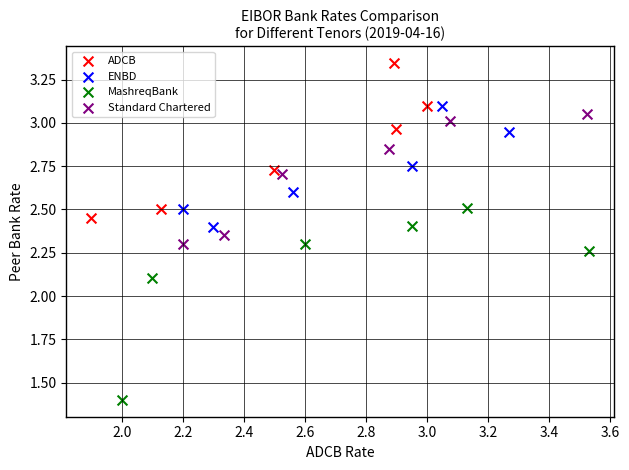

Which series contains the highest Y value?

ADCB